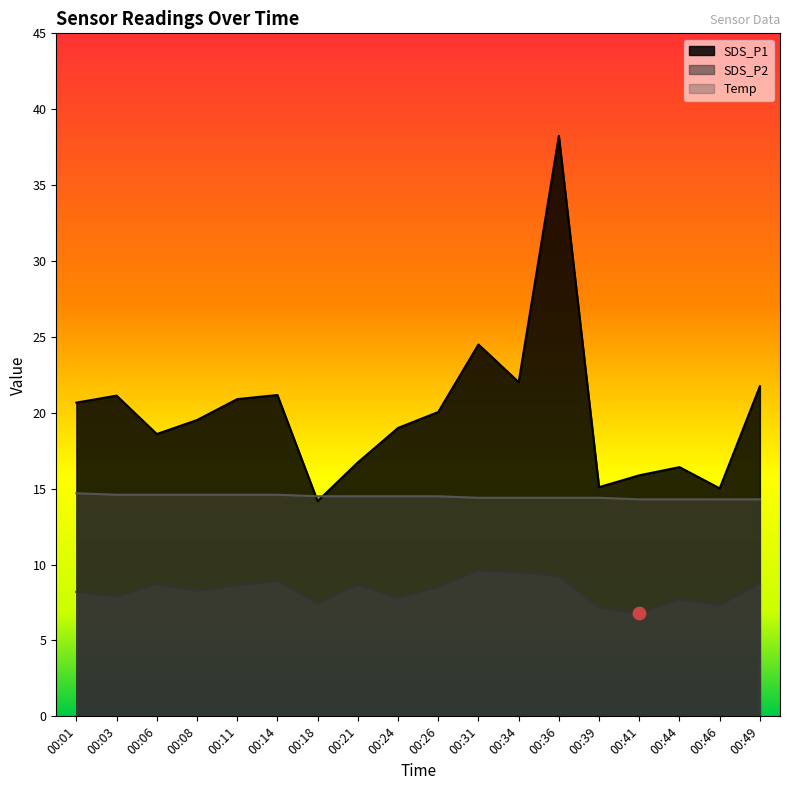

Which series has the widest spread of Y values?

SDS_P1